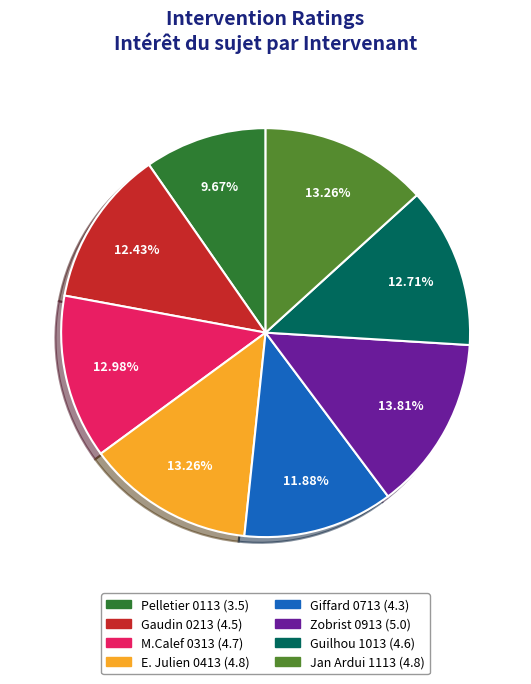

To the nearest percent, what percentage of the pie is Giffard 0713?

12%